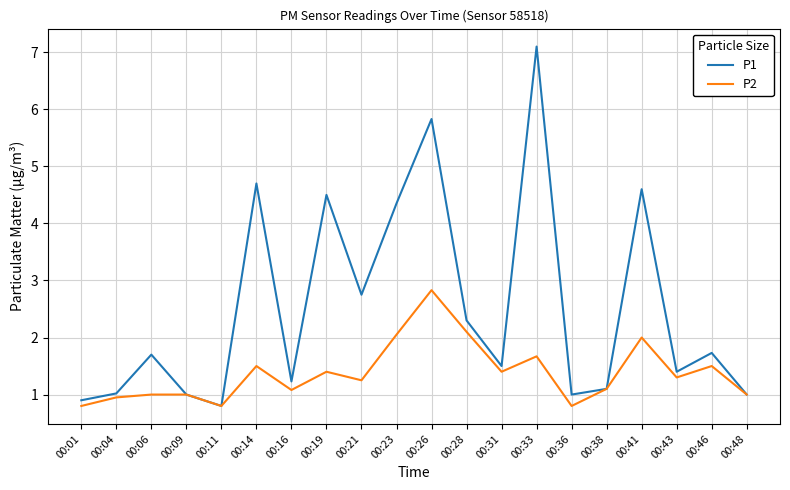

Between 00:11 and 00:33, which series saw the biggest shift?

P1